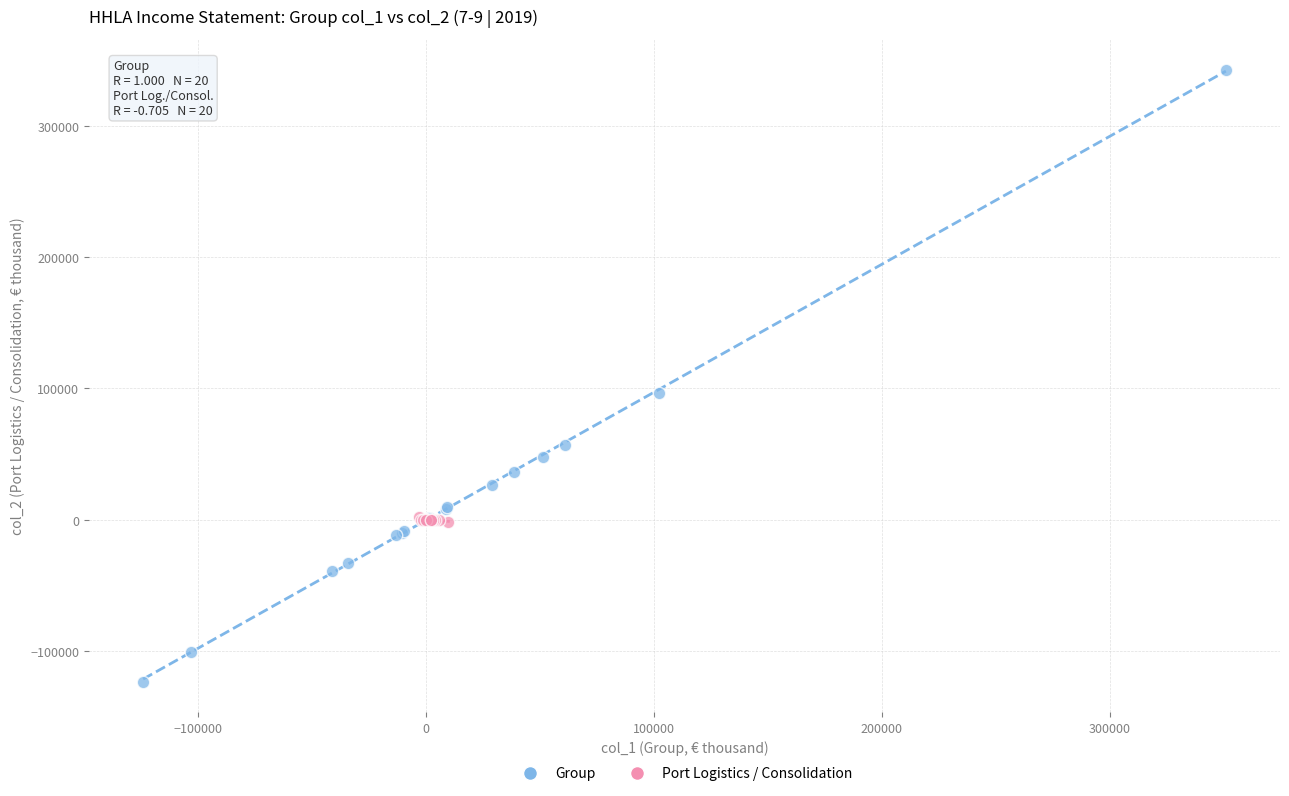

Which series contains the highest Y value?

Group